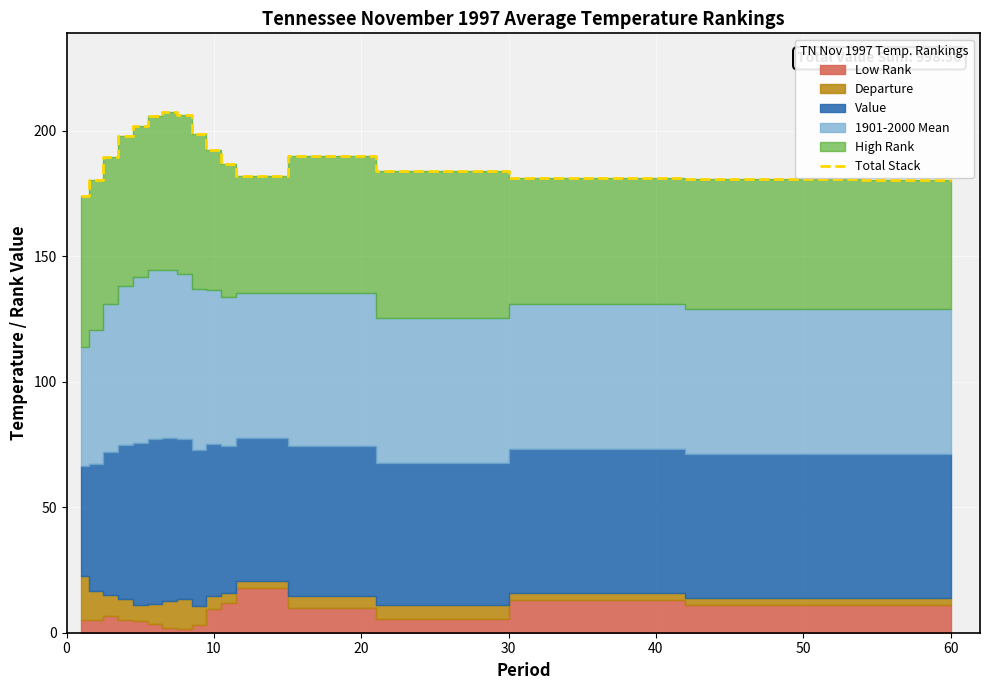

Reading right to left, extract all data points from this chart.

180.3	180.8	181.3	183.8	189.9	181.9	186.8	192.2	198.8	206.4	207.6	205.8	202.0	198.0	189.4	180.4	173.8